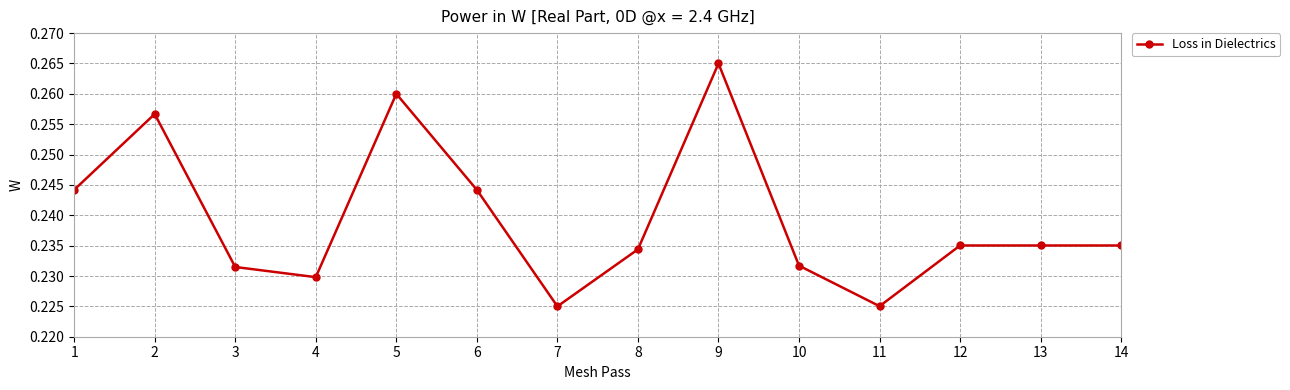

At which category does the chart reach its peak across all series?

9